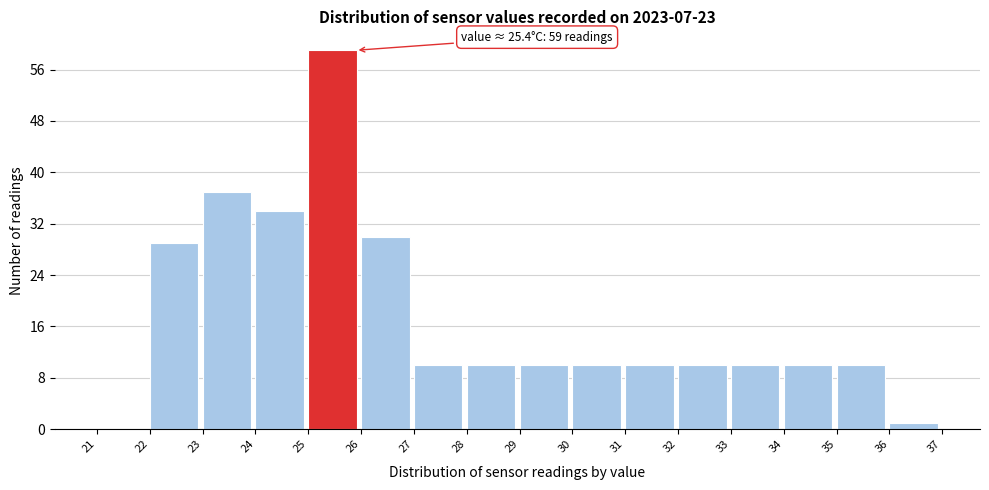

Over which range of the x-axis is the bar tallest?

25 to 26